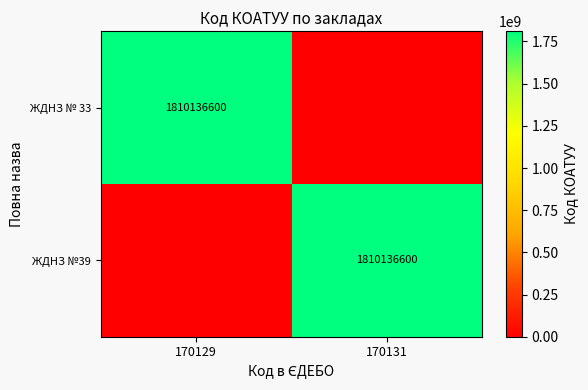

True or false: ЖДНЗ №39 has a value of 1252973955 at 170131.

False